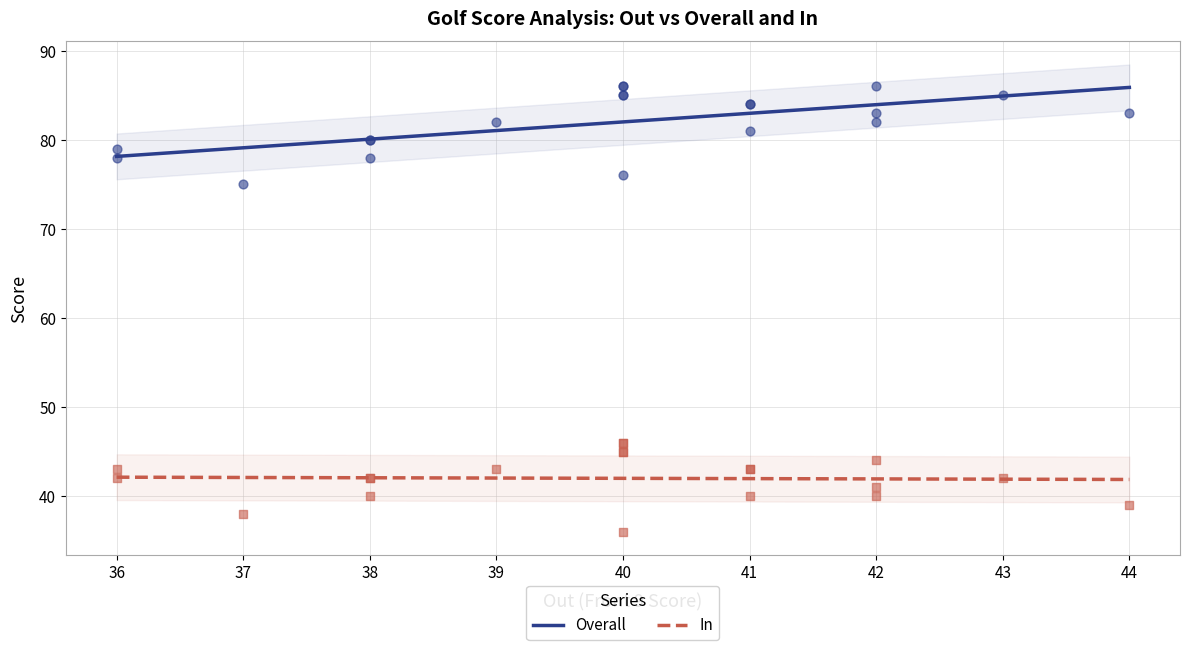

Which series contains the highest Y value?

Overall